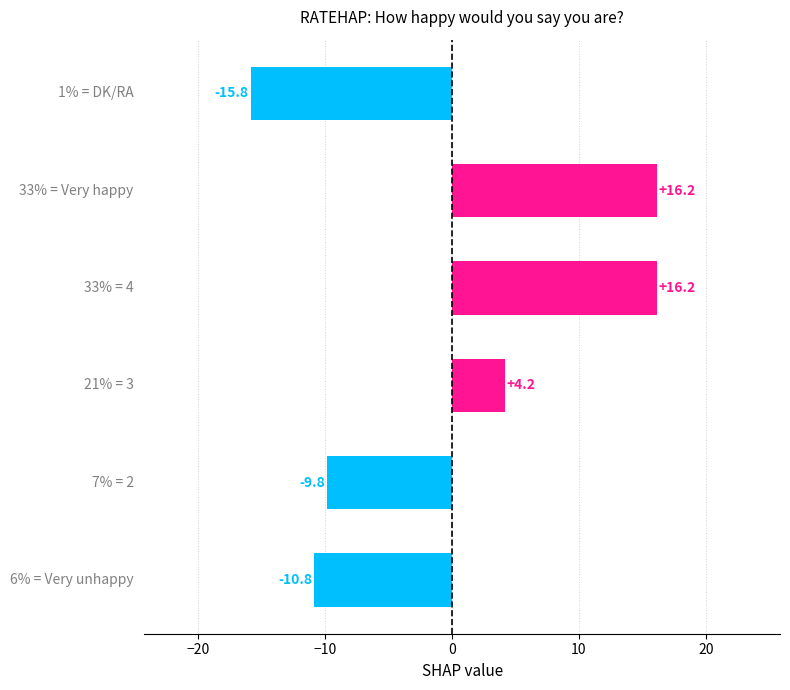

What is the difference between the second highest and minimum values?

32.0